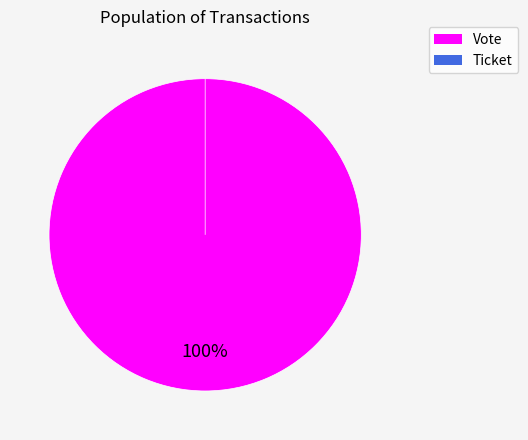

To the nearest percent, what is the combined percentage of Ticket and Vote?

100%